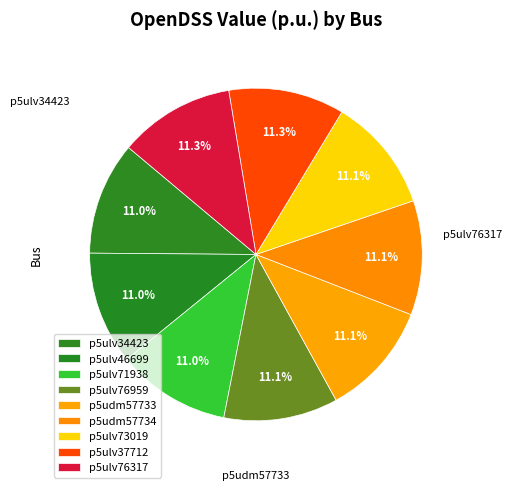

Is there any slice that represents more than half of the pie?

No